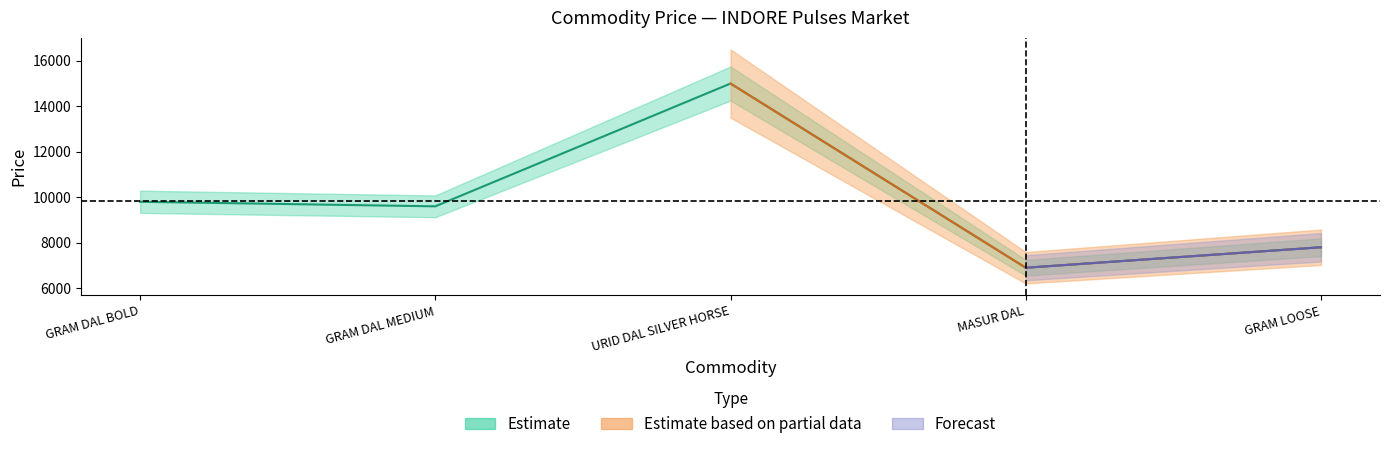

Reading left to right, transcribe all the data shown in this chart.

9800	9600	15000	6900	7800